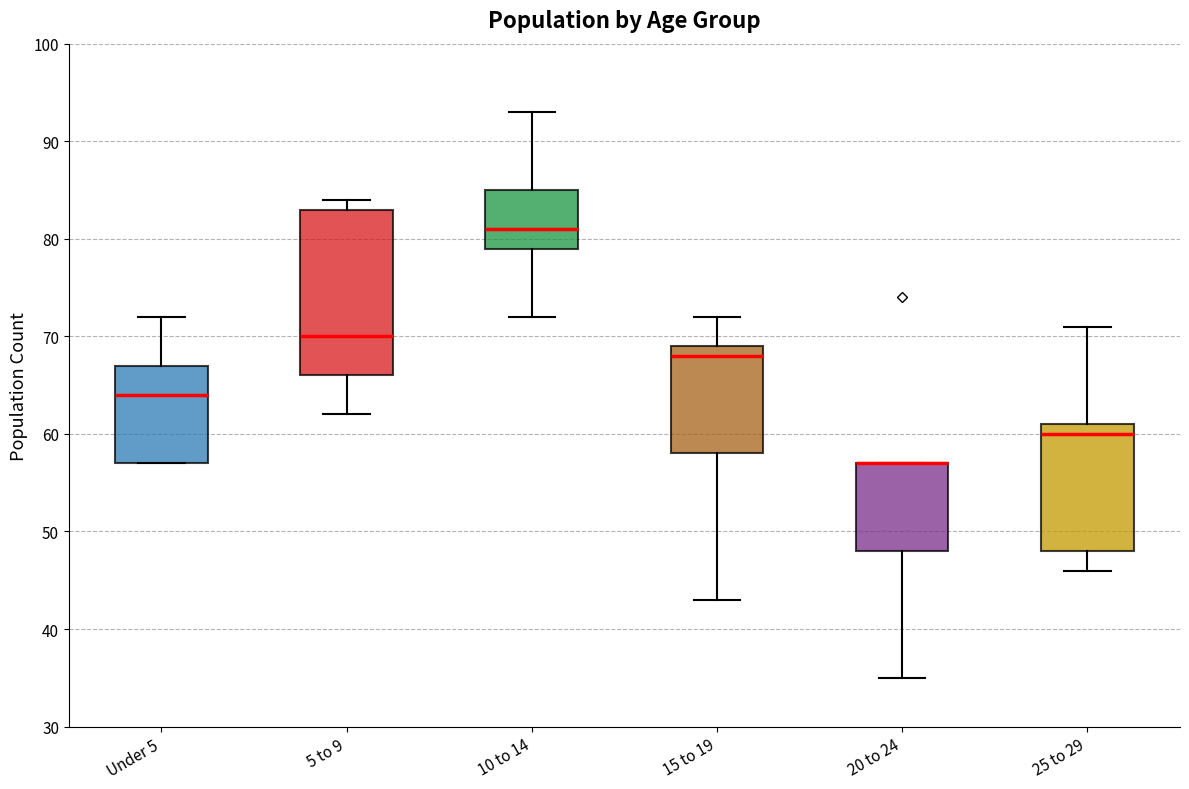

Reading left to right, transcribe this box plot: for each box, give where its median line is, the range the box spans, and where its two whiskers end, as read against the y-axis. The values are not printed on the chart, so give them approximately, as read against the axis.

Under 5: median 64, box 57 to 67, whiskers 57 to 72
5 to 9: median 70, box 66 to 83, whiskers 62 to 84
10 to 14: median 81, box 79 to 85, whiskers 72 to 93
15 to 19: median 68, box 58 to 69, whiskers 43 to 72
20 to 24: median 57 (drawn on the box's upper edge), box 48 to 57, whiskers 35 to 57
25 to 29: median 60, box 48 to 61, whiskers 46 to 71